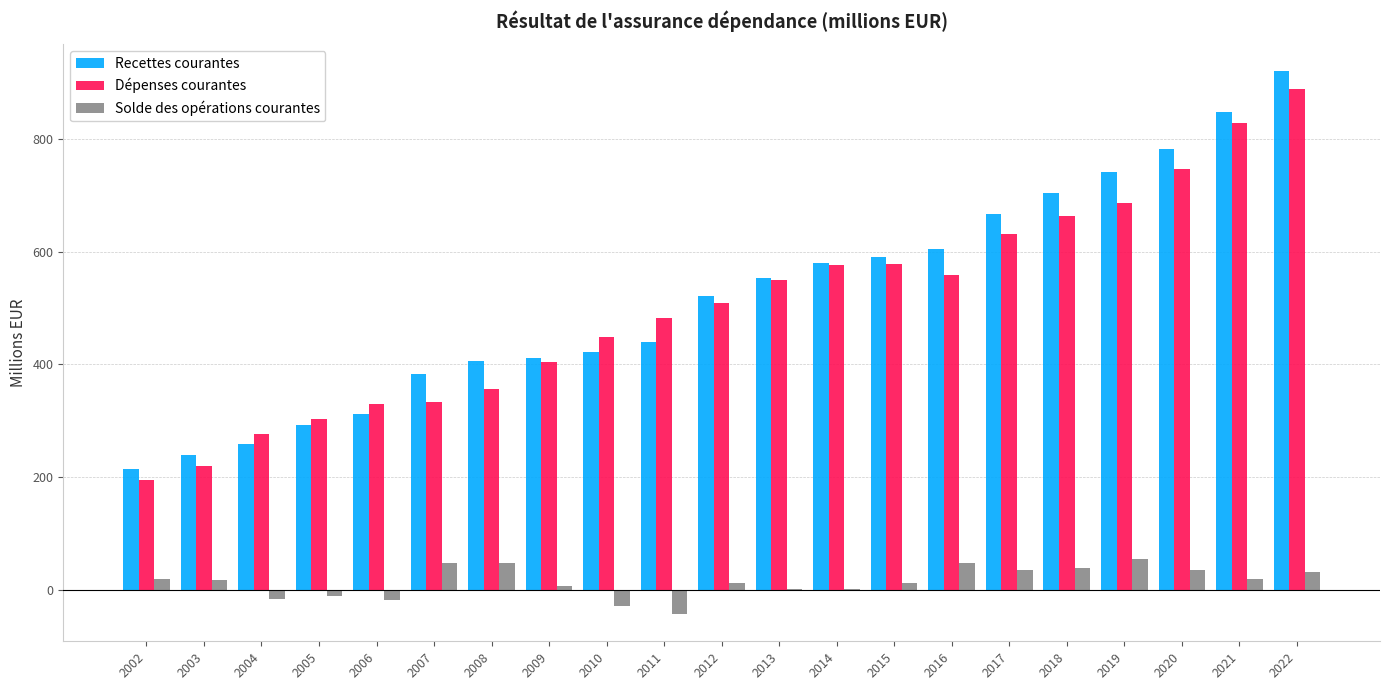

At which category is the sum across all series the highest?

2022